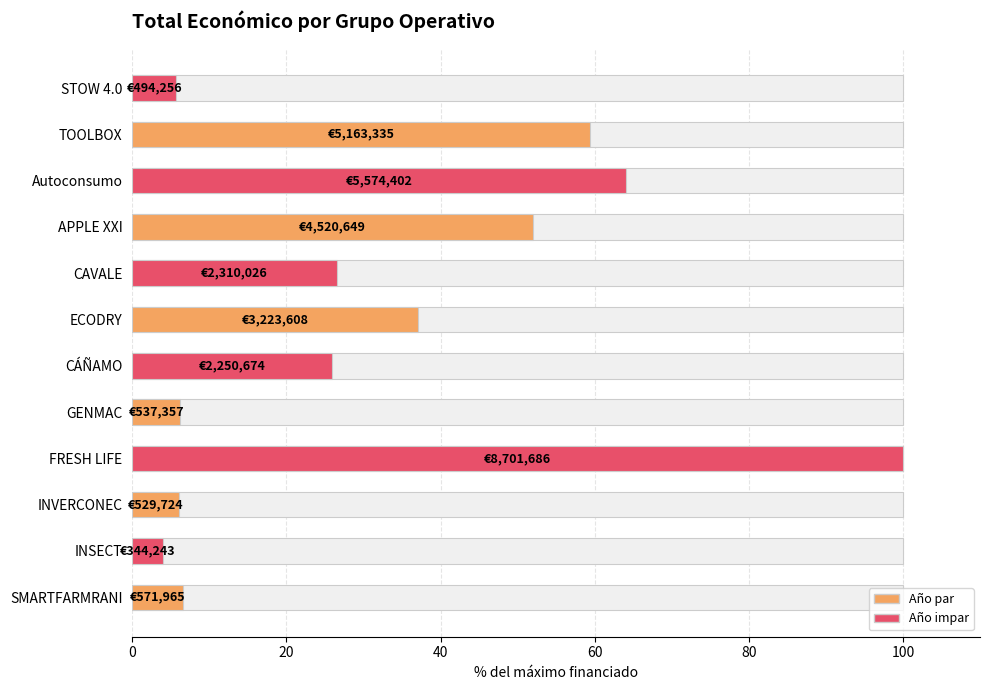

What is the maximum value shown in the chart?

100.0